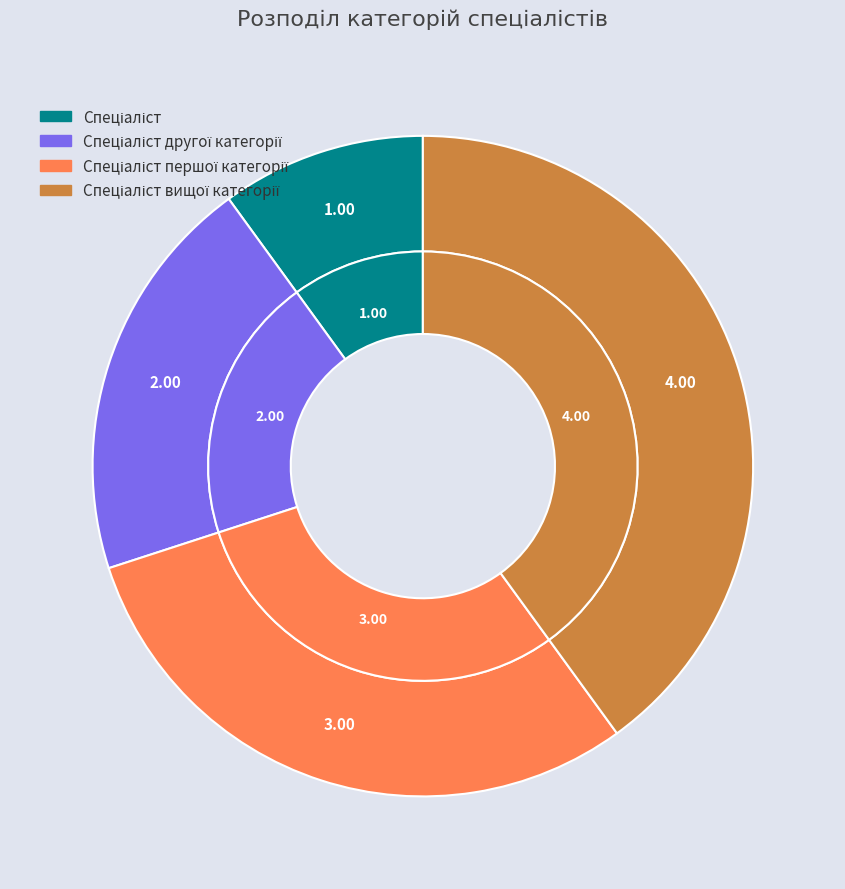

To the nearest percent, what percentage of the pie is Спеціаліст другої категорії?

20%